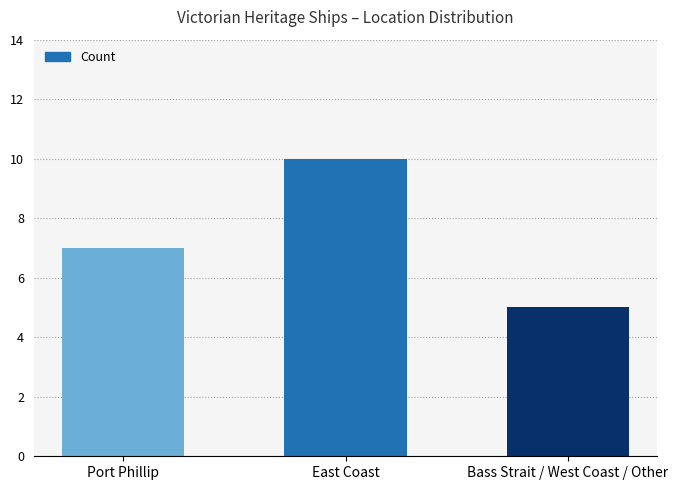

What is the label of the 3rd bar from the left?

Bass Strait / West Coast / Other